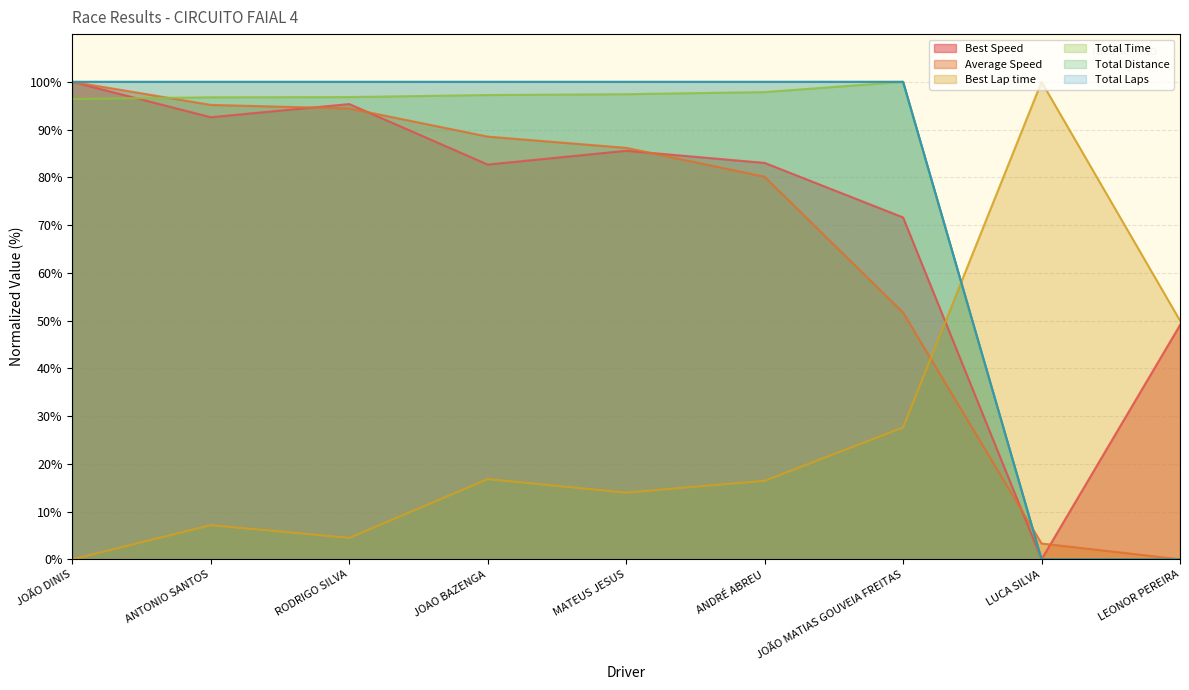

True or false: Total Laps has more than 0 points higher than both neighbors.

False